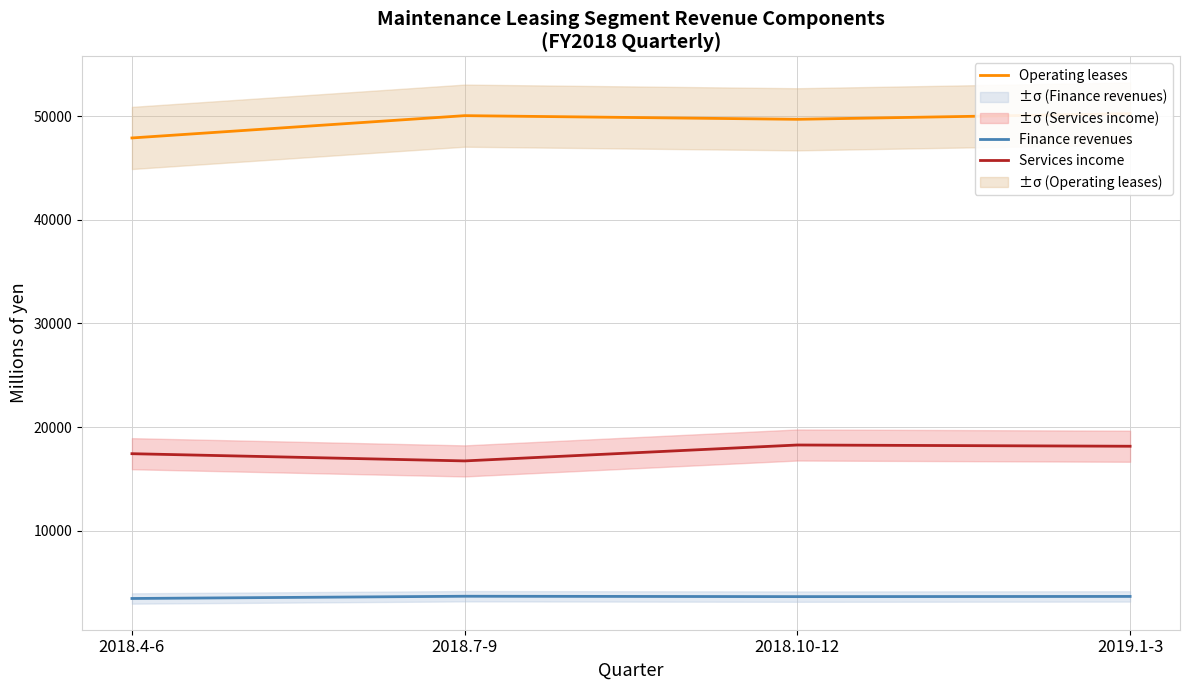

Reading left to right, extract all data points from this chart.

Finance revenues: 2018.4-6=3439	2018.7-9=3656	2018.10-12=3619	2019.1-3=3638
Operating leases: 2018.4-6=47915	2018.7-9=50068	2018.10-12=49715	2019.1-3=50265
Services income: 2018.4-6=17422	2018.7-9=16725	2018.10-12=18262	2019.1-3=18142